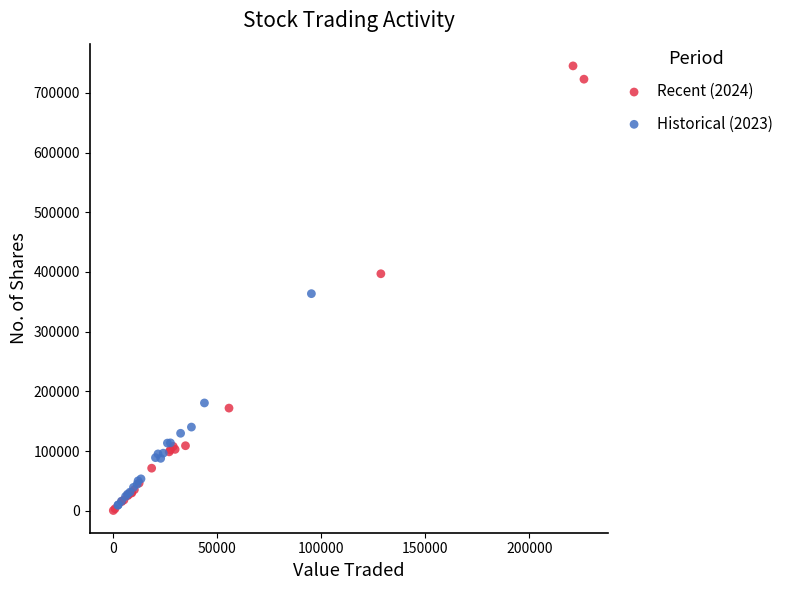

Which series reaches the maximum Y coordinate?

Recent (2024)